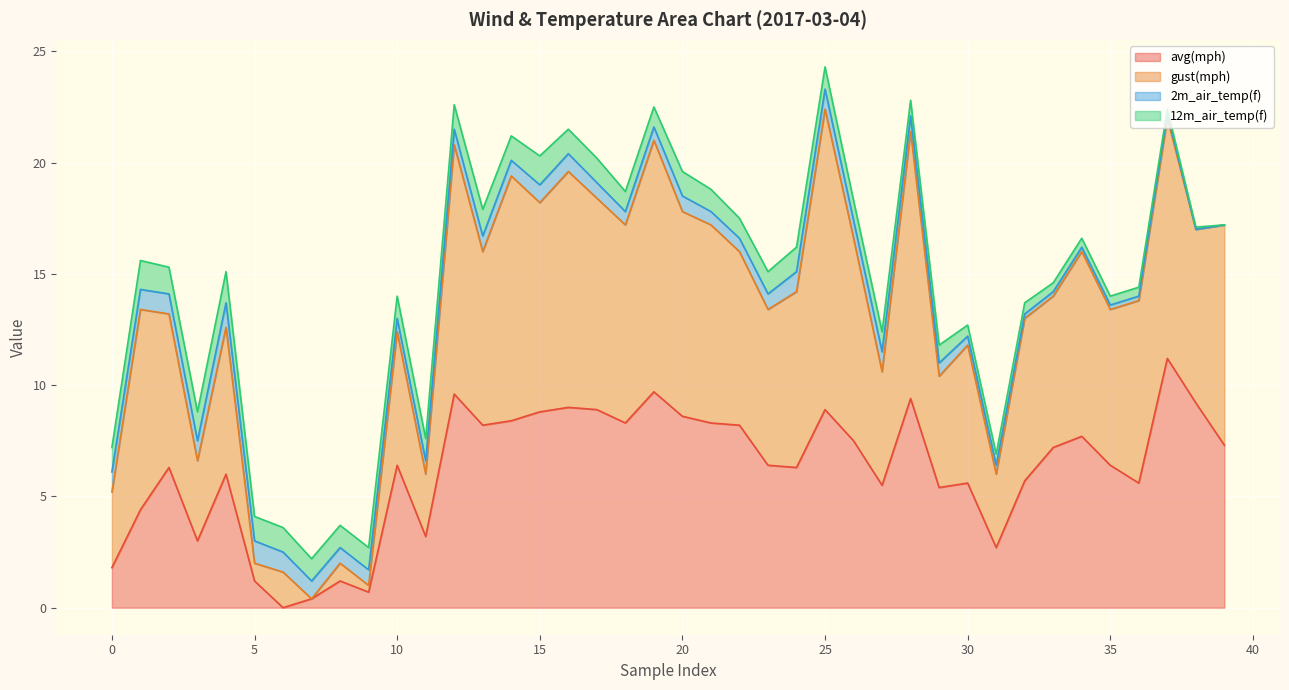

What is the highest value of the avg(mph) series?

11.2